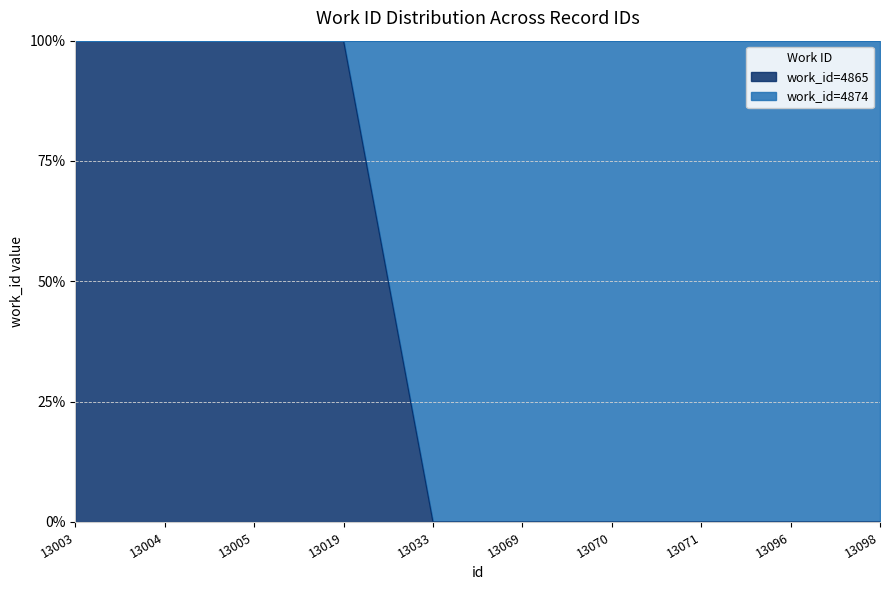

What is the maximum value shown in the chart?

100